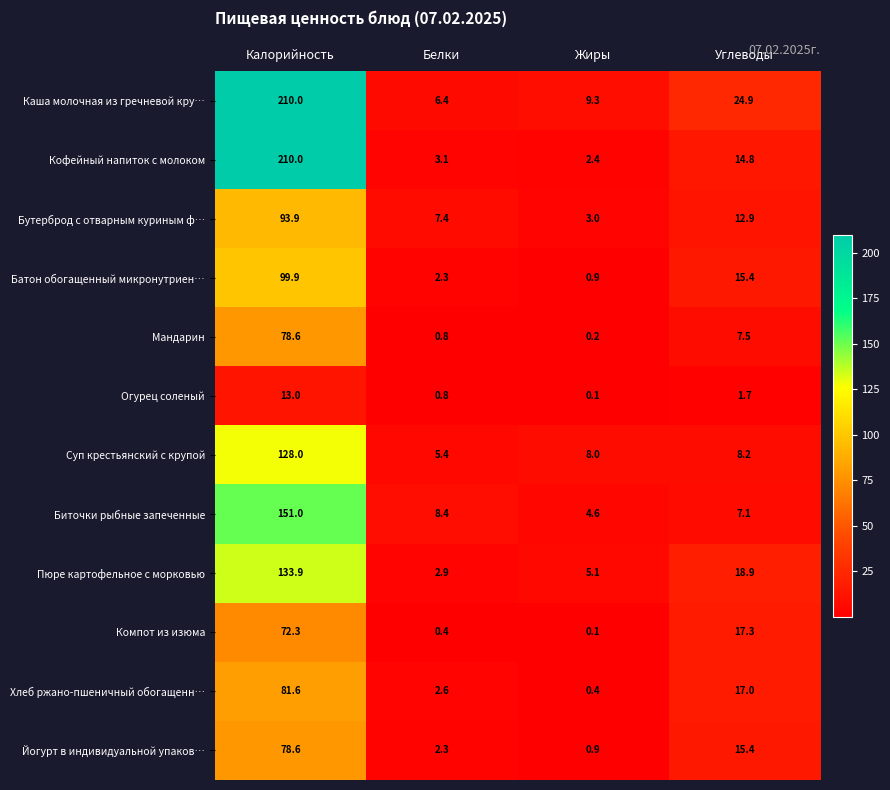

What is the sum of all Батон обогащенный микронутриен… values?

118.5